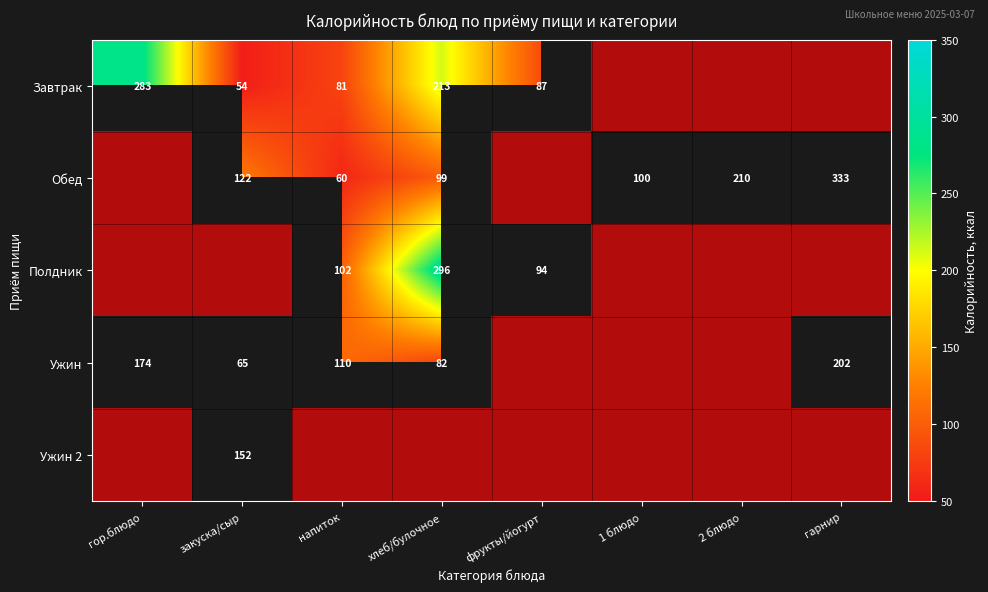

Which has a higher value, 2 блюдо or фрукты/йогурт?

фрукты/йогурт